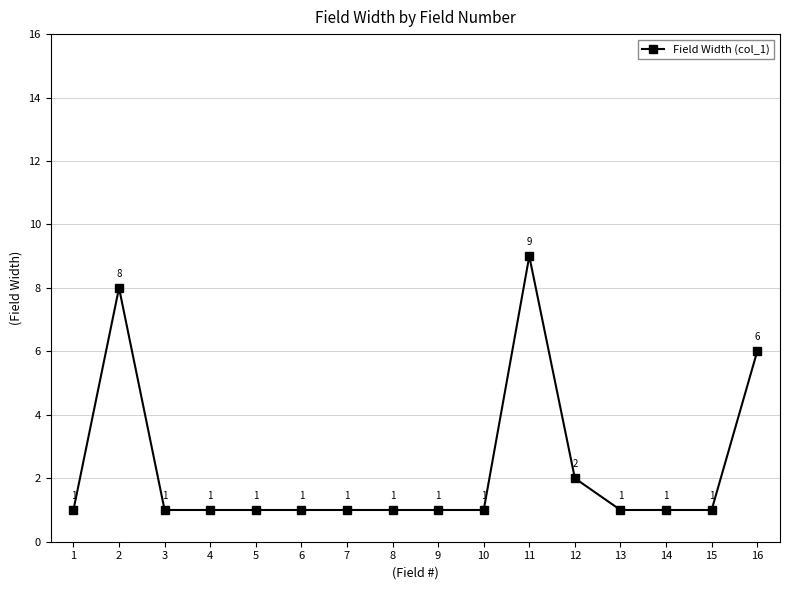

At which label is the value closest to 5?

16